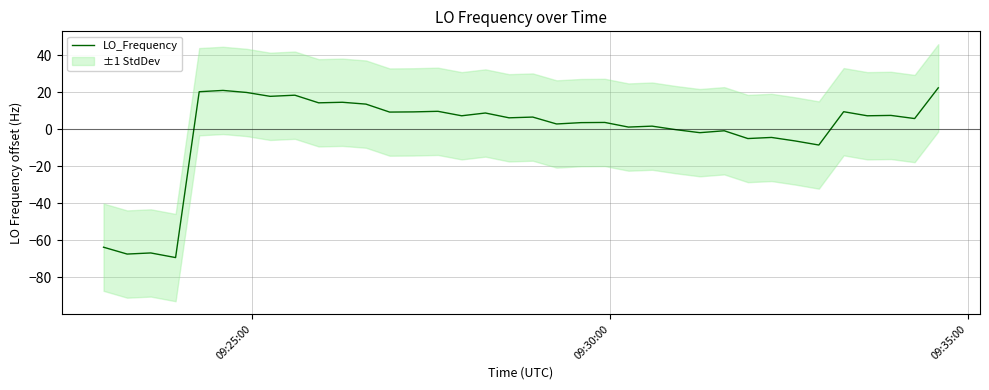

What is the highest value of the LO_Frequency series?

22.5